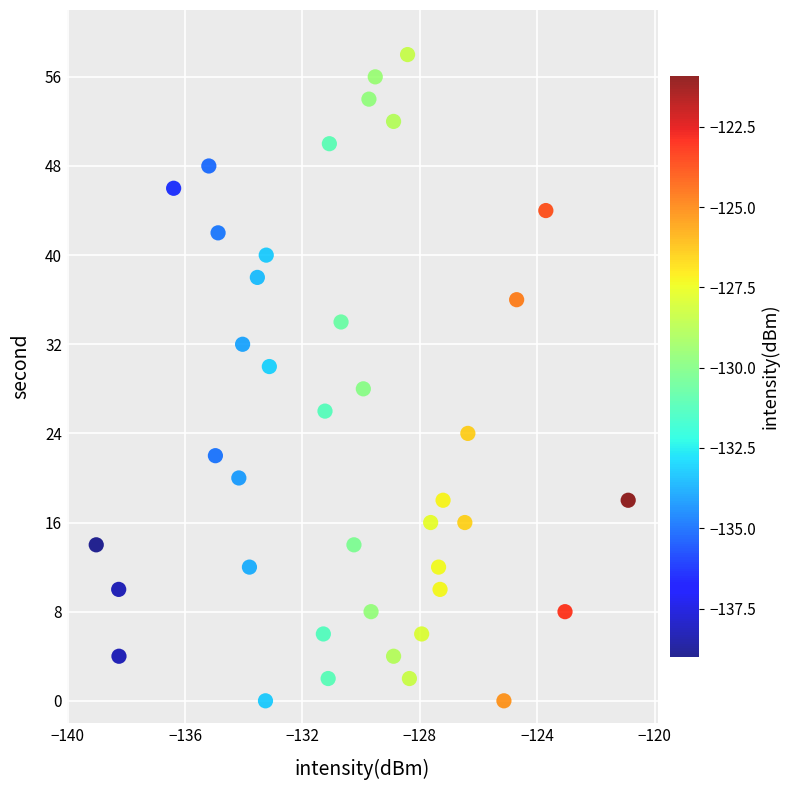

What is the range of Y values (max minus min)?

58